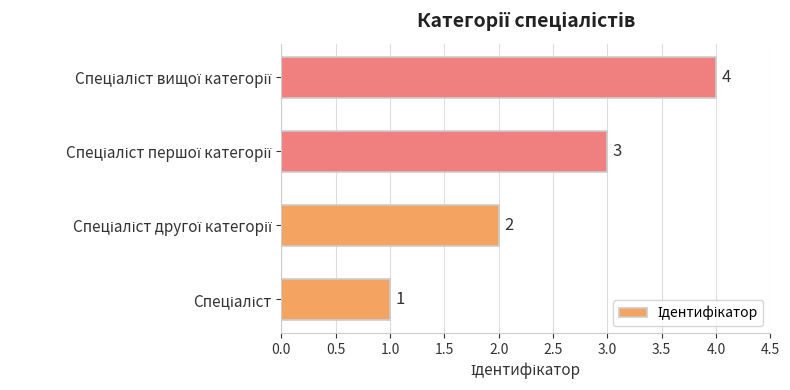

What is the sum of all values?

10